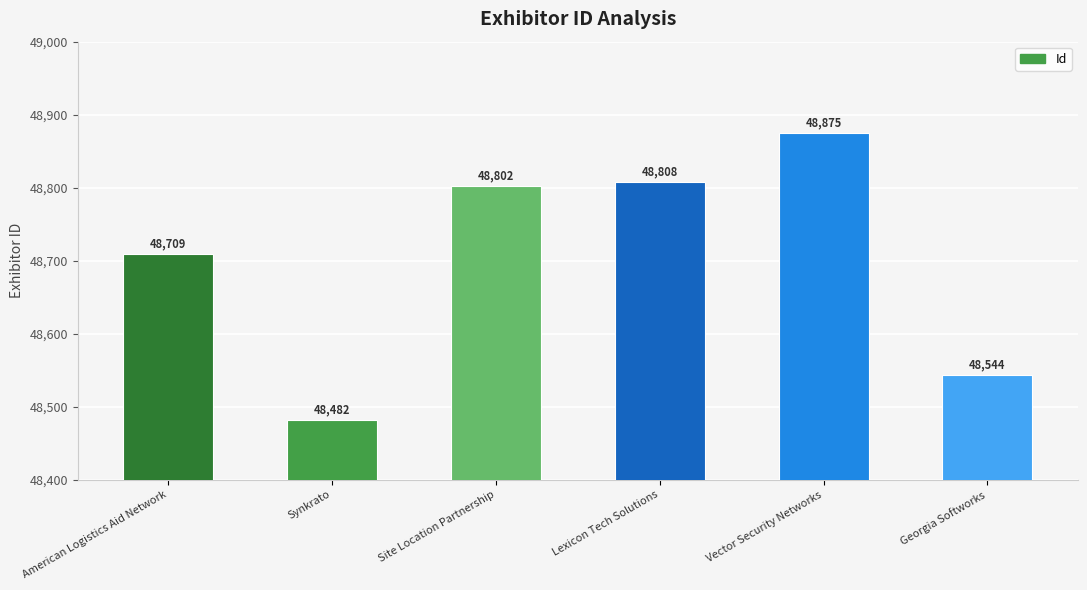

How many series are shown in this chart?

1